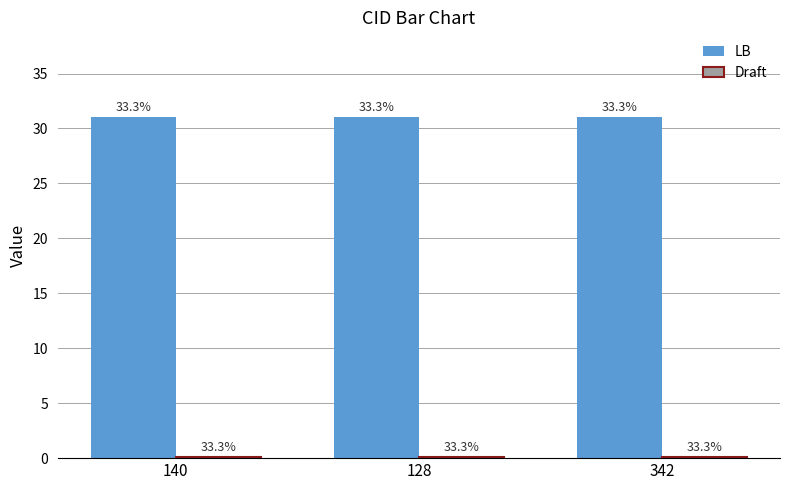

Is the value of LB at 342 greater than the value of Draft at 128?

Yes